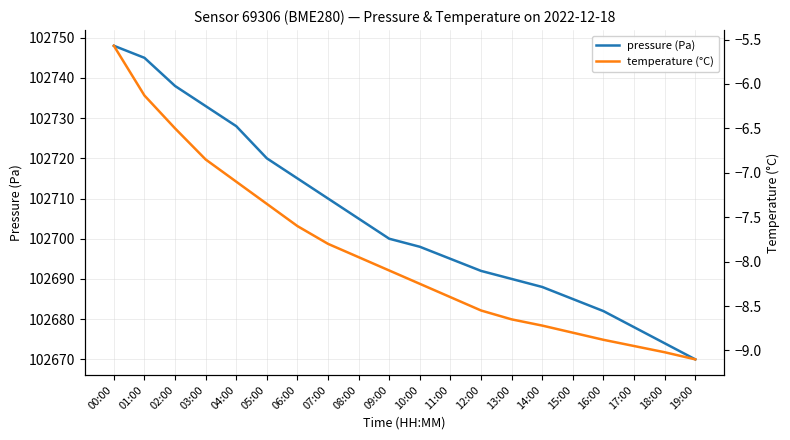

What is the greatest value displayed?

102748.0